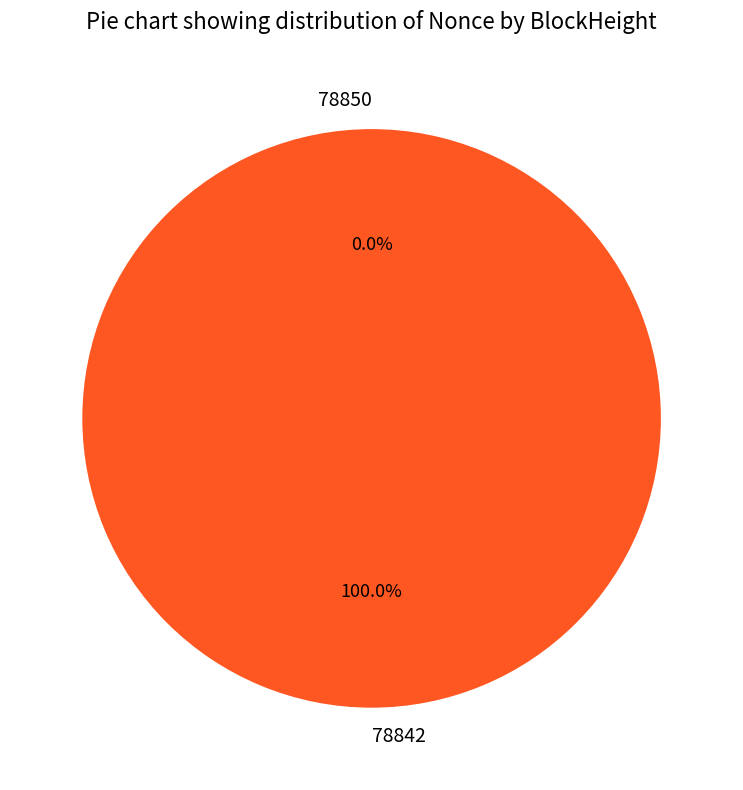

Rank the categories by value from lowest to highest.

78850, 78842